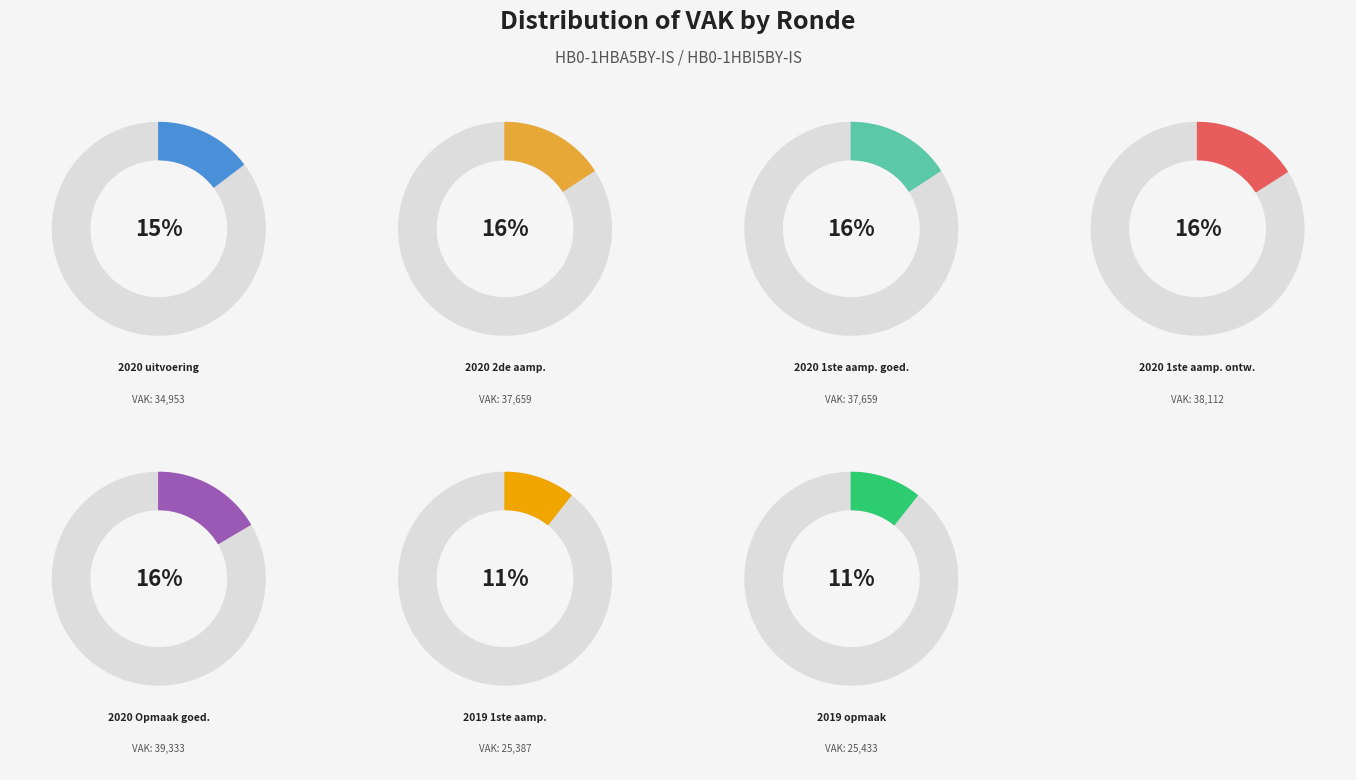

Count the number of slices in the pie.

7